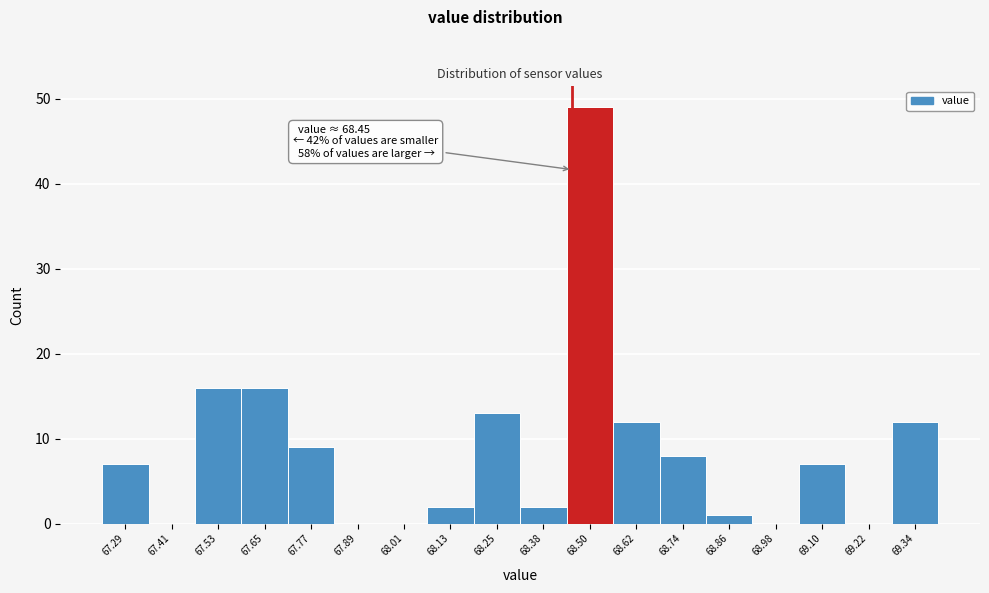

Which range on the x-axis has the tallest bar?

68.44 to 68.56